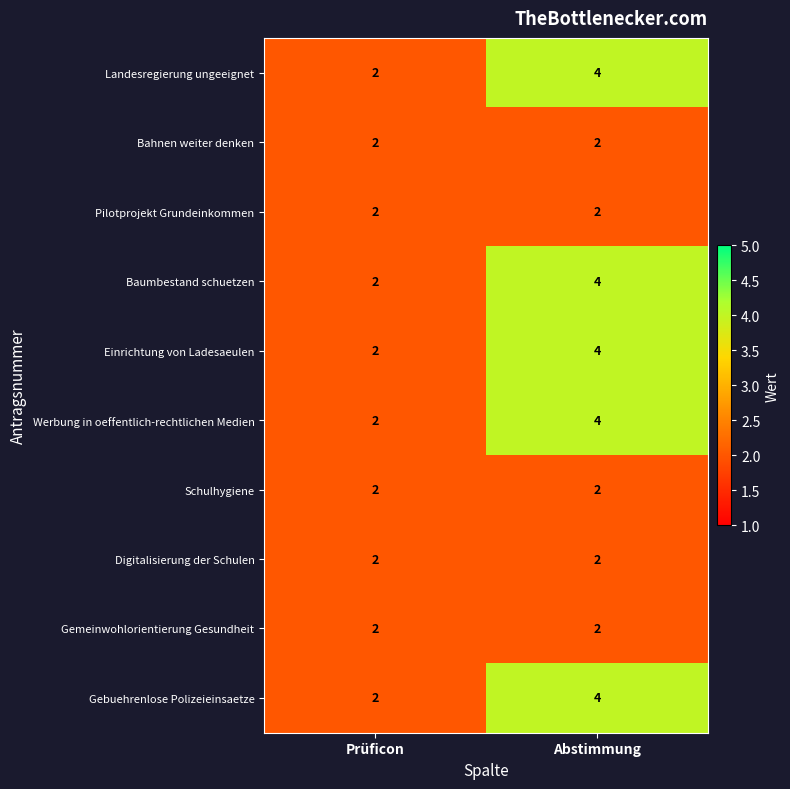

Where is Gebuehrenlose Polizeieinsaetze nearest to the value 3?

Prüficon